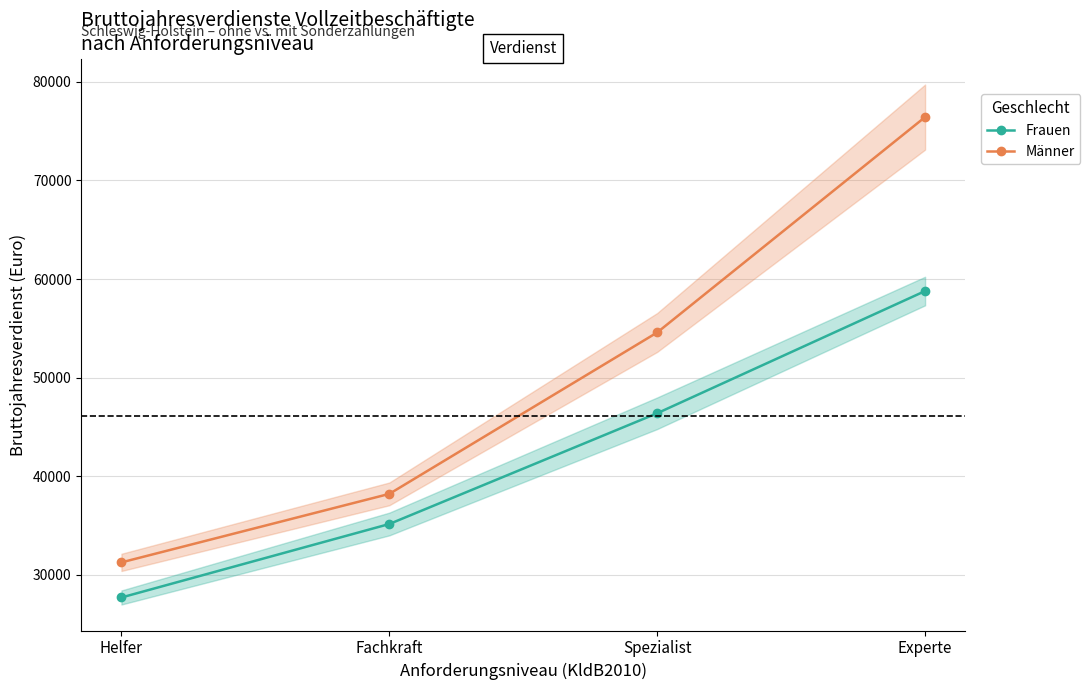

List the labels in order of Männer value, smallest first.

Helfer, Fachkraft, Spezialist, Experte